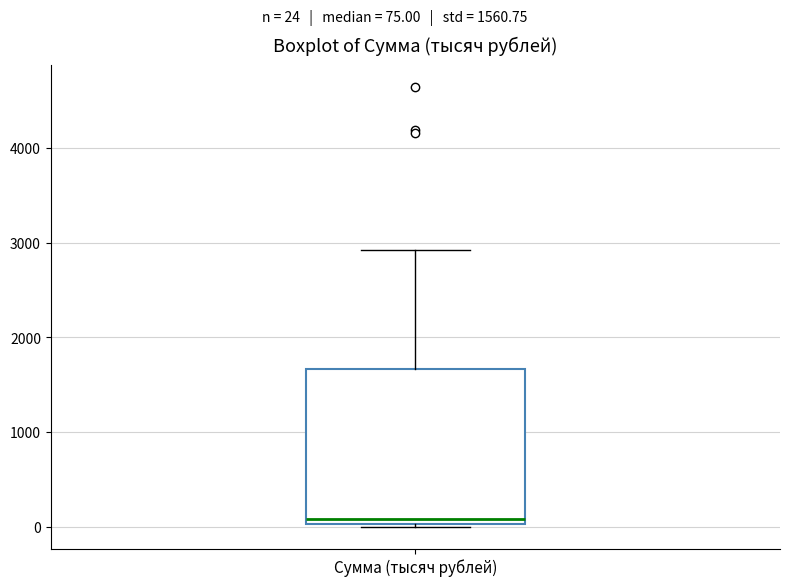

Where is the upper edge of the box for Сумма (тысяч рублей) on the y-axis? The values are not printed on the chart, so give them approximately, as read against the axis.

1700